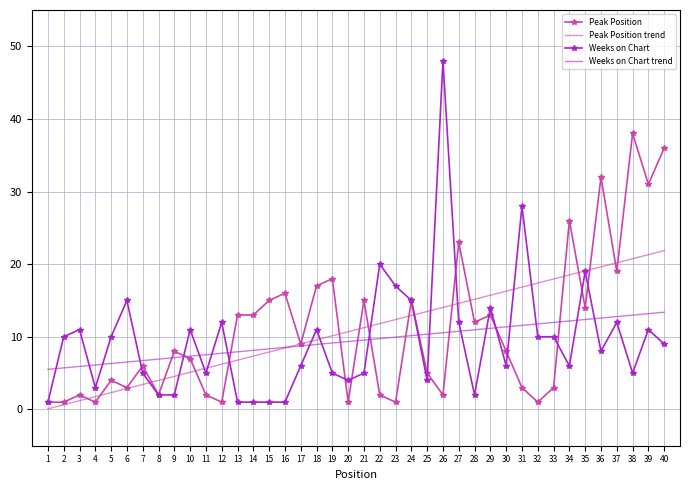

True or false: Weeks on Chart trend and Weeks on Chart cross at least once.

True